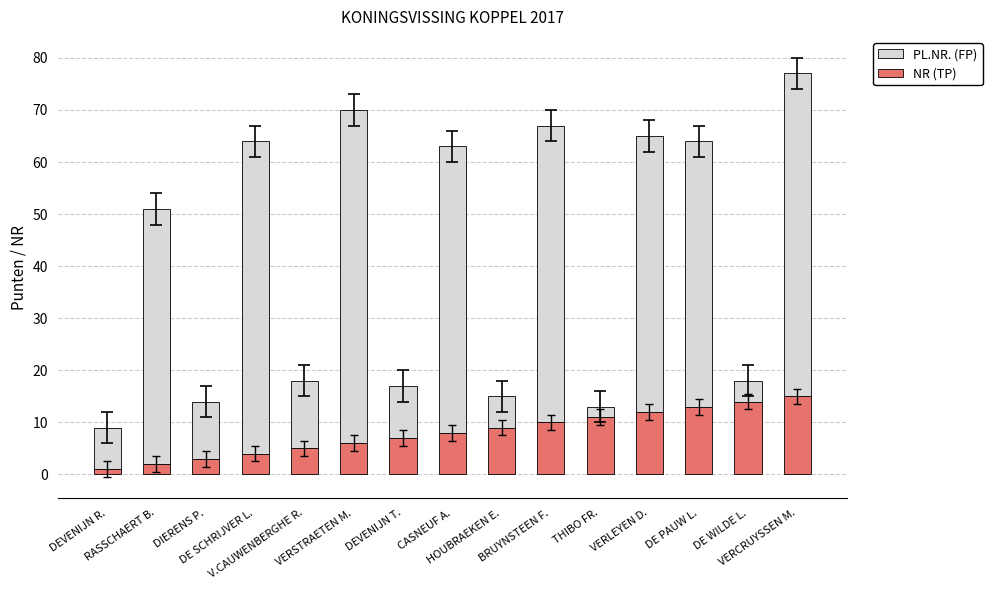

What is the difference between the maximum and minimum values in the NR (TP) series?

14